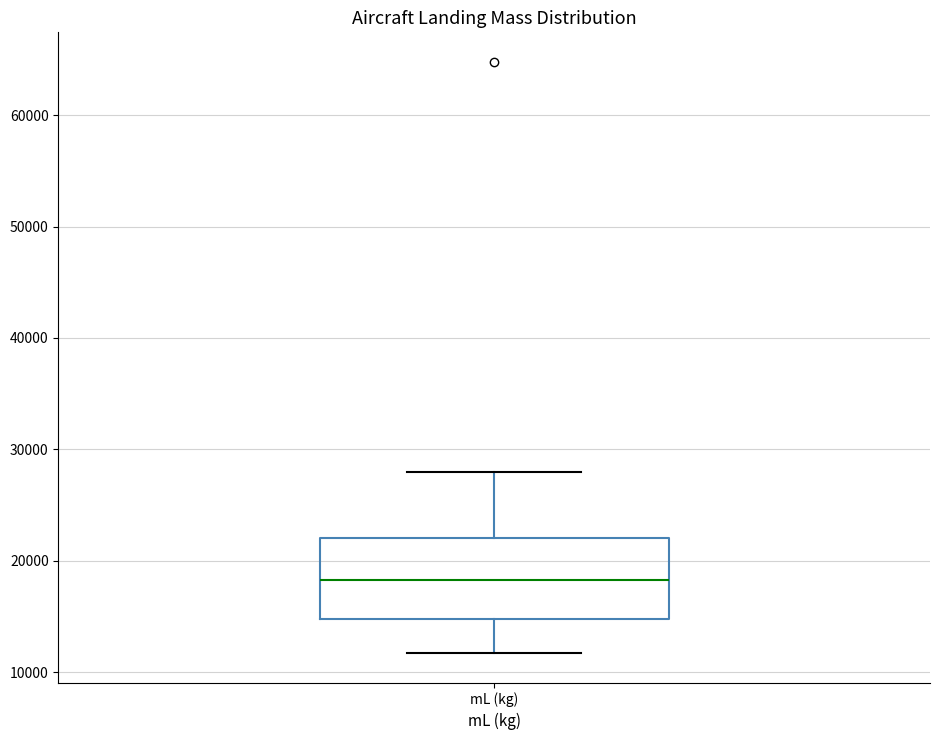

Read this box plot against the y-axis: the position of the median line, the range covered by the box, and the ends of both whiskers. The values are not printed on the chart, so give them approximately, as read against the axis.

median 18000, box 15000 to 22000, whiskers 12000 to 28000